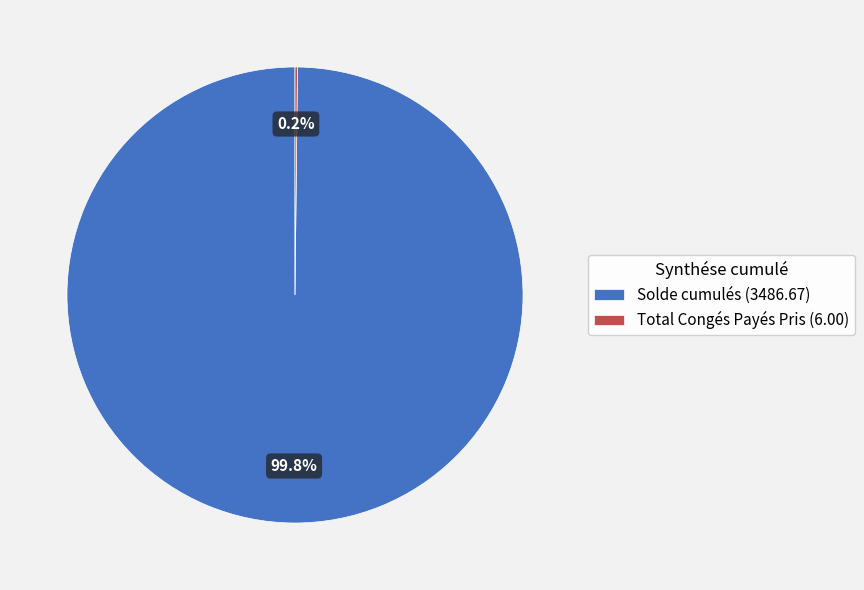

True or false: Solde cumulés accounts for 92% of the total.

False